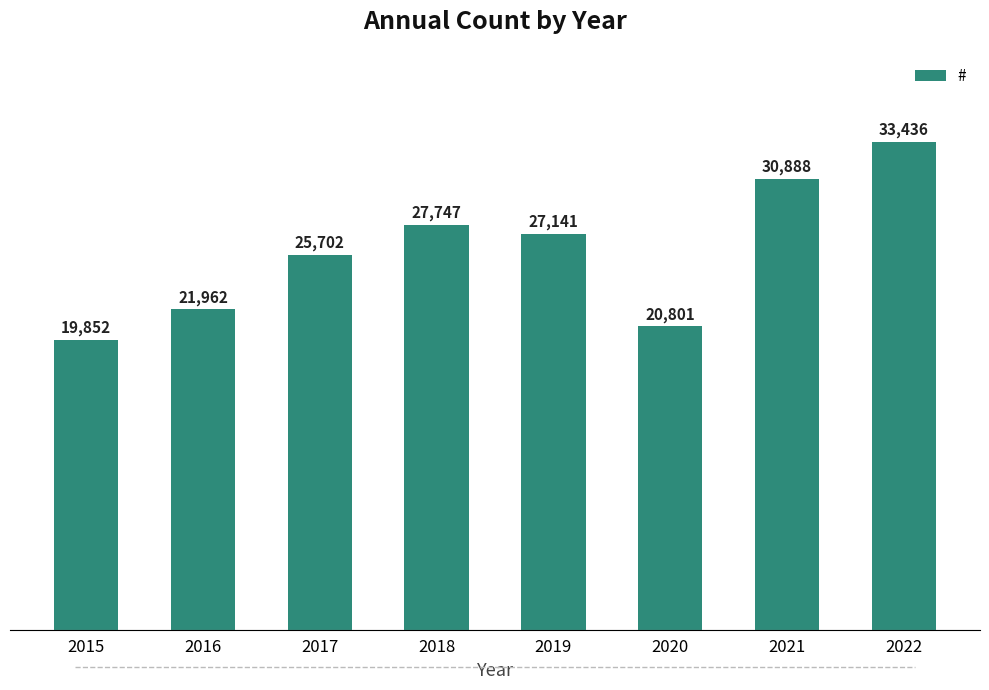

Rank the categories by value from lowest to highest.

2015, 2020, 2016, 2017, 2019, 2018, 2021, 2022